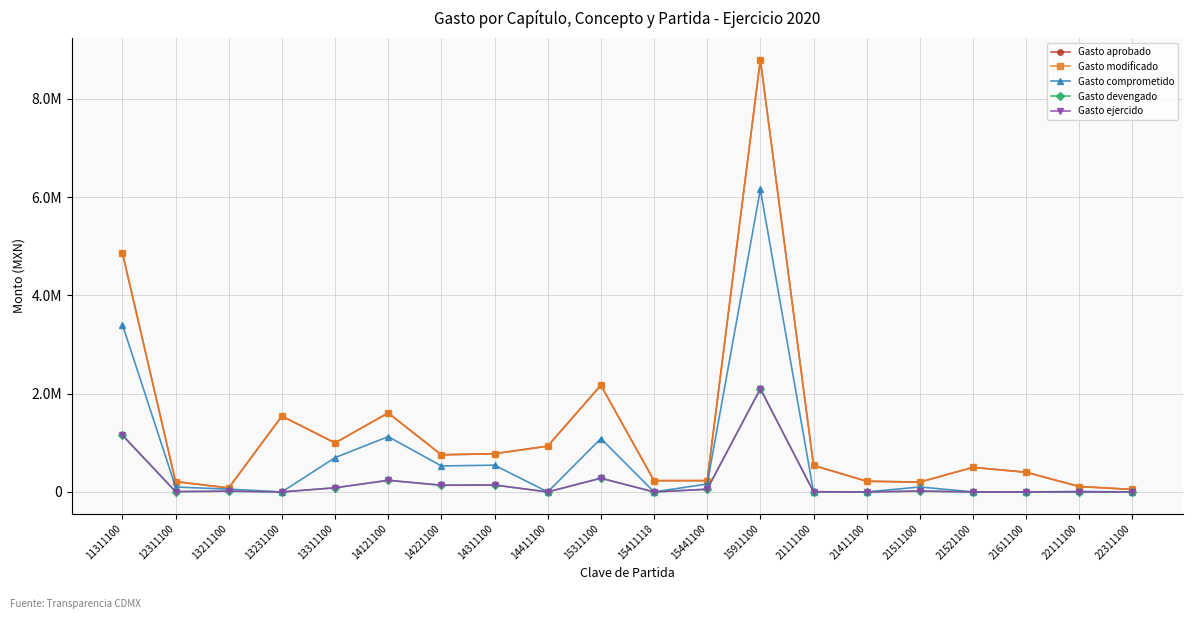

Where is the first local maximum for Gasto aprobado?

13231100